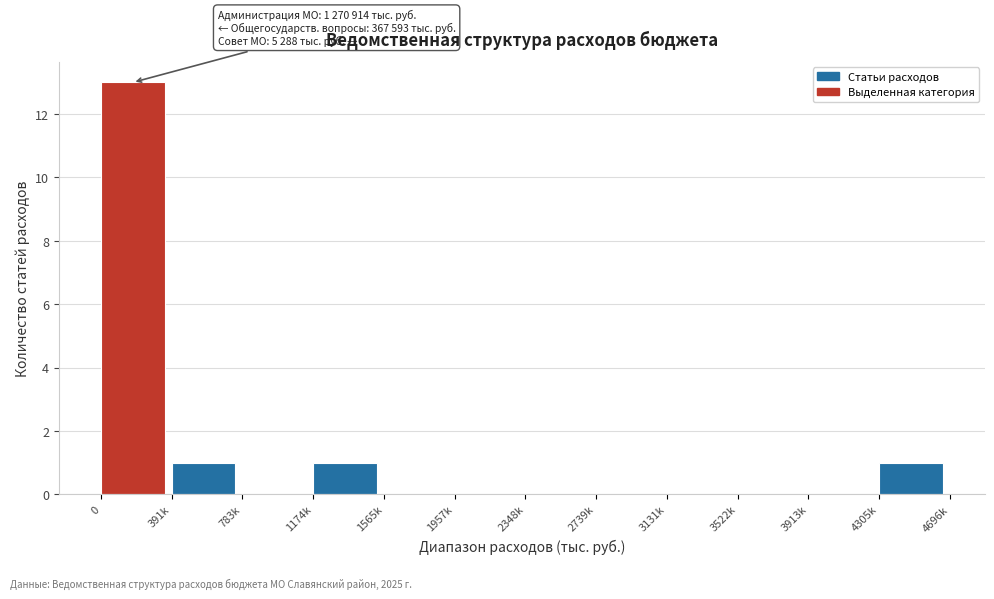

Reading left to right, list all the values displayed in this chart.

0=13	391k=1	783k=0	1174k=1	1565k=0	1957k=0	2348k=0	2739k=0	3131k=0	3522k=0	3913k=0	4305k=1